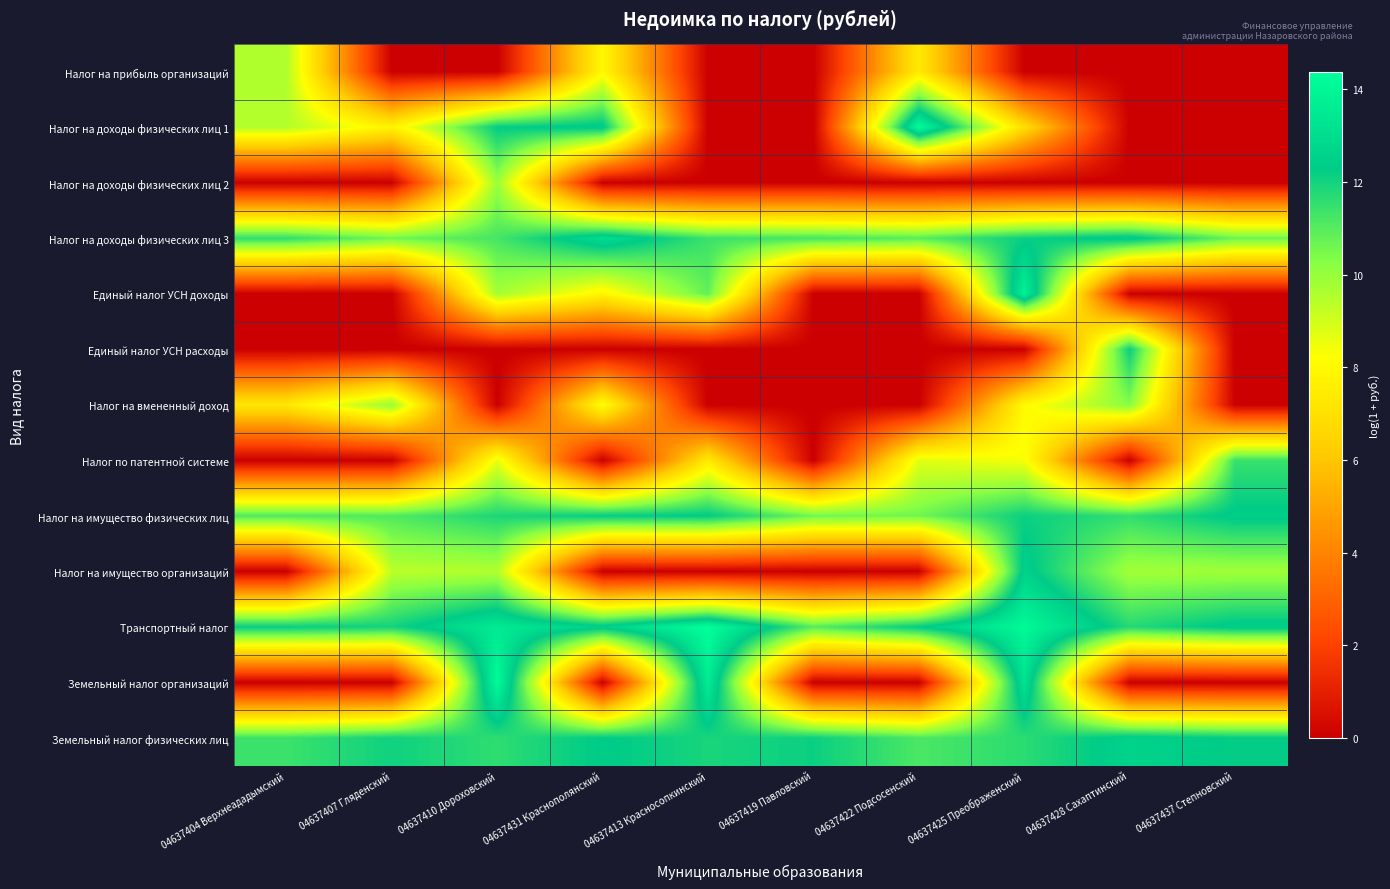

Reading right to left, what are all the values shown in this chart?

Налог на прибыль организаций: 04637437 Степновский=0.0	04637428 Сахаптинский=0.0	04637425 Преображенский=0.0	04637422 Подсосенский=7.4	04637419 Павловский=0.0	04637413 Красносопкинский=0.0	04637431 Краснополянский=8.0	04637410 Дороховский=0.0	04637407 Гляденский=0.0	04637404 Верхнеададымский=9.6
Налог на доходы физических лиц 1: 04637437 Степновский=0.0	04637428 Сахаптинский=0.0	04637425 Преображенский=6.9	04637422 Подсосенский=14.3	04637419 Павловский=0.0	04637413 Красносопкинский=0.0	04637431 Краснополянский=12.5	04637410 Дороховский=12.3	04637407 Гляденский=7.7	04637404 Верхнеададымский=9.5
Налог на доходы физических лиц 2: 04637437 Степновский=0.0	04637428 Сахаптинский=0.0	04637425 Преображенский=0.0	04637422 Подсосенский=0.0	04637419 Павловский=0.0	04637413 Красносопкинский=0.0	04637431 Краснополянский=0.0	04637410 Дороховский=9.9	04637407 Гляденский=0.0	04637404 Верхнеададымский=0.0
Налог на доходы физических лиц 3: 04637437 Степновский=10.7	04637428 Сахаптинский=12.6	04637425 Преображенский=12.1	04637422 Подсосенский=11.0	04637419 Павловский=11.3	04637413 Красносопкинский=11.4	04637431 Краснополянский=13.1	04637410 Дороховский=11.2	04637407 Гляденский=10.6	04637404 Верхнеададымский=11.6
Единый налог УСН доходы: 04637437 Степновский=0.0	04637428 Сахаптинский=0.0	04637425 Преображенский=13.9	04637422 Подсосенский=0.0	04637419 Павловский=0.0	04637413 Красносопкинский=10.8	04637431 Краснополянский=7.8	04637410 Дороховский=9.8	04637407 Гляденский=0.0	04637404 Верхнеададымский=0.0
Единый налог УСН расходы: 04637437 Степновский=0.0	04637428 Сахаптинский=12.2	04637425 Преображенский=0.0	04637422 Подсосенский=0.0	04637419 Павловский=0.0	04637413 Красносопкинский=0.0	04637431 Краснополянский=0.0	04637410 Дороховский=0.0	04637407 Гляденский=0.0	04637404 Верхнеададымский=0.0
Налог на вмененный доход: 04637437 Степновский=0.0	04637428 Сахаптинский=10.3	04637425 Преображенский=8.0	04637422 Подсосенский=0.0	04637419 Павловский=0.0	04637413 Красносопкинский=0.0	04637431 Краснополянский=8.3	04637410 Дороховский=0.0	04637407 Гляденский=10.0	04637404 Верхнеададымский=7.3
Налог по патентной системе: 04637437 Степновский=11.4	04637428 Сахаптинский=0.0	04637425 Преображенский=8.4	04637422 Подсосенский=8.7	04637419 Павловский=0.0	04637413 Красносопкинский=7.4	04637431 Краснополянский=0.0	04637410 Дороховский=8.6	04637407 Гляденский=0.0	04637404 Верхнеададымский=0.0
Налог на имущество физических лиц: 04637437 Степновский=12.4	04637428 Сахаптинский=11.6	04637425 Преображенский=12.1	04637422 Подсосенский=10.6	04637419 Павловский=10.6	04637413 Красносопкинский=12.3	04637431 Краснополянский=12.2	04637410 Дороховский=11.9	04637407 Гляденский=11.1	04637404 Верхнеададымский=11.1
Налог на имущество организаций: 04637437 Степновский=9.8	04637428 Сахаптинский=9.8	04637425 Преображенский=12.6	04637422 Подсосенский=0.0	04637419 Павловский=0.0	04637413 Красносопкинский=0.0	04637431 Краснополянский=0.0	04637410 Дороховский=9.5	04637407 Гляденский=9.4	04637404 Верхнеададымский=0.0
Транспортный налог: 04637437 Степновский=12.5	04637428 Сахаптинский=11.7	04637425 Преображенский=14.1	04637422 Подсосенский=12.3	04637419 Павловский=11.0	04637413 Красносопкинский=14.4	04637431 Краснополянский=12.6	04637410 Дороховский=13.5	04637407 Гляденский=12.0	04637404 Верхнеададымский=12.2
Земельный налог организаций: 04637437 Степновский=0.0	04637428 Сахаптинский=0.0	04637425 Преображенский=13.2	04637422 Подсосенский=0.0	04637419 Павловский=0.0	04637413 Красносопкинский=13.6	04637431 Краснополянский=0.0	04637410 Дороховский=14.2	04637407 Гляденский=0.0	04637404 Верхнеададымский=0.0
Земельный налог физических лиц: 04637437 Степновский=12.3	04637428 Сахаптинский=12.6	04637425 Преображенский=11.6	04637422 Подсосенский=11.2	04637419 Павловский=12.1	04637413 Красносопкинский=11.9	04637431 Краснополянский=12.4	04637410 Дороховский=11.6	04637407 Гляденский=12.1	04637404 Верхнеададымский=11.4